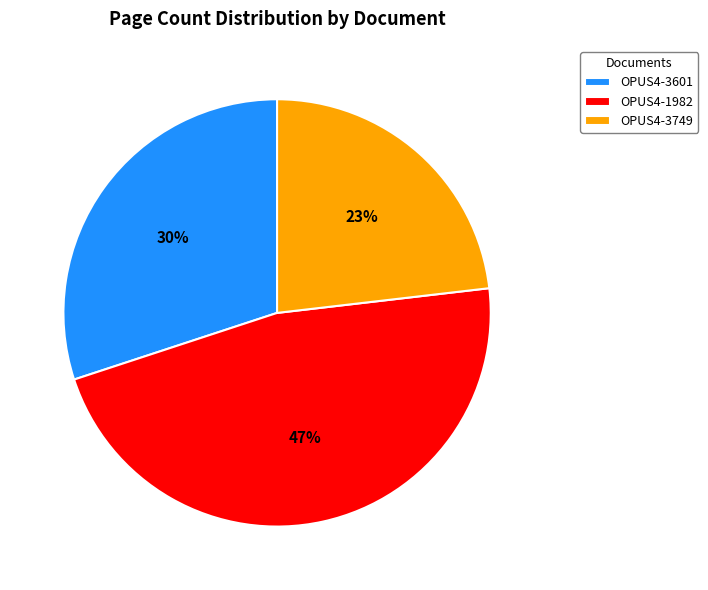

To the nearest percent, what portion does OPUS4-3749 represent?

23%